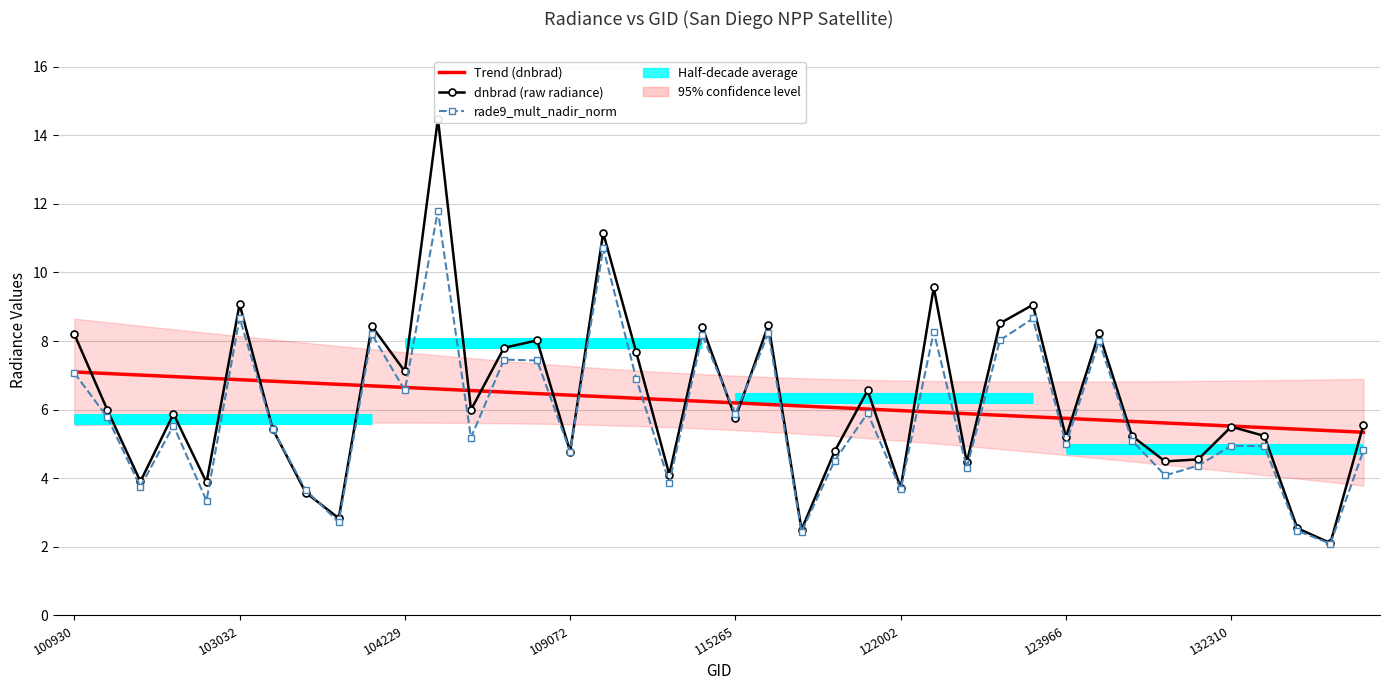

Where does the Trend (dnbrad) series first go above 6?

100930